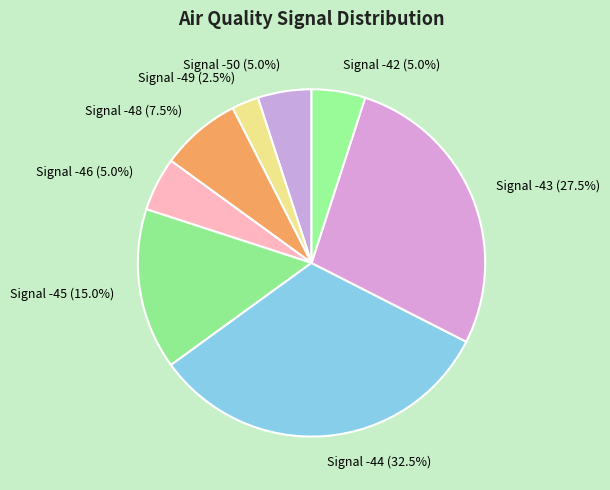

How many slices are in this pie chart?

8